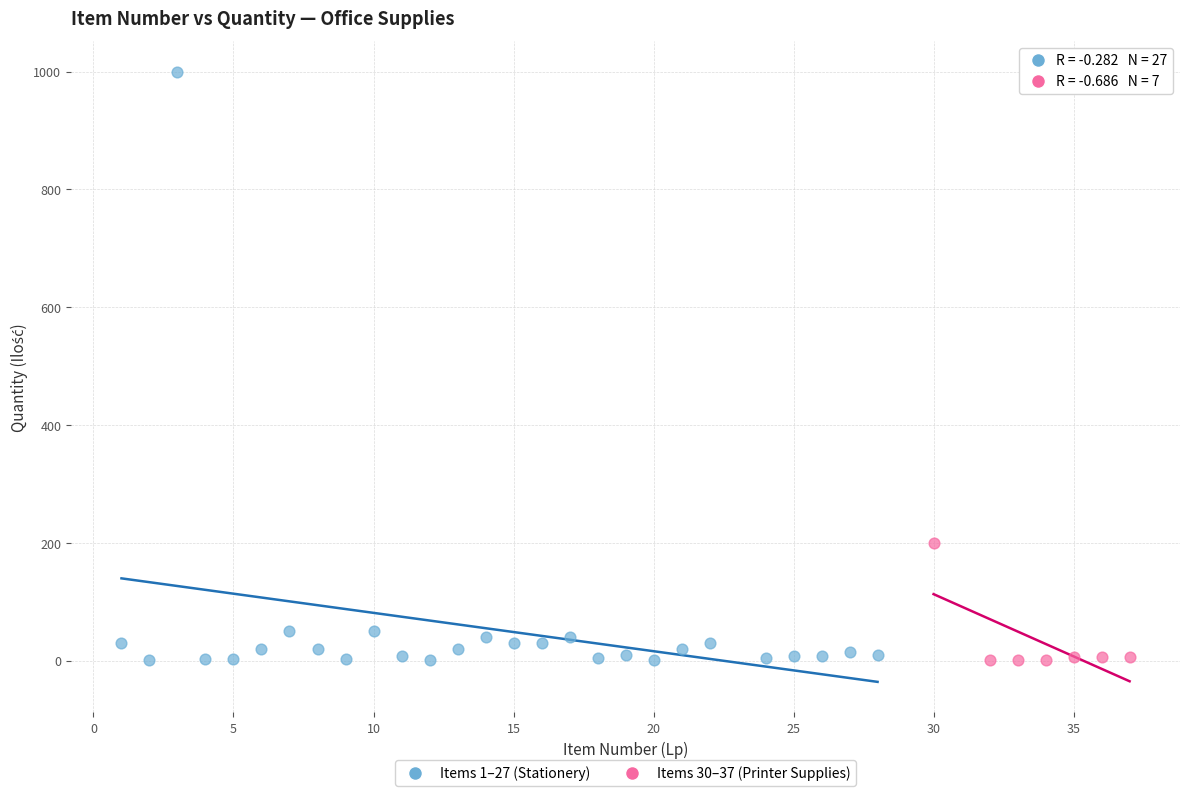

Which series contains the highest Y value?

Items 1–27 (Stationery)